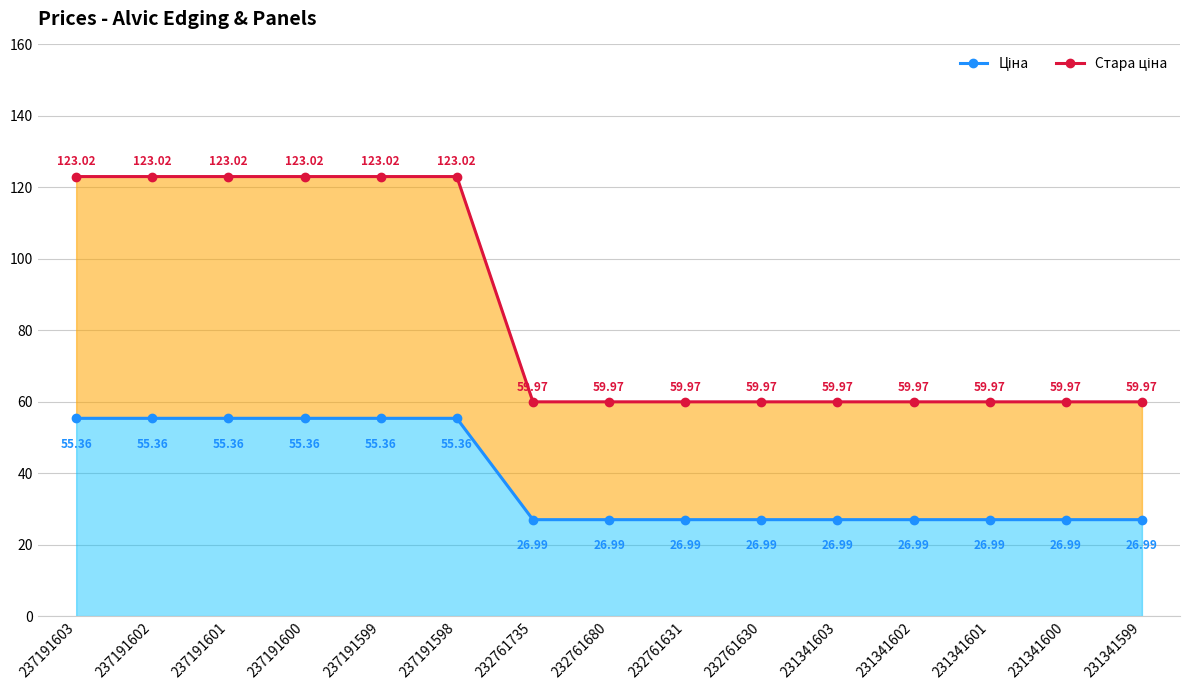

Rank the series by their maximum value, from lowest to highest.

Ціна, Стара ціна